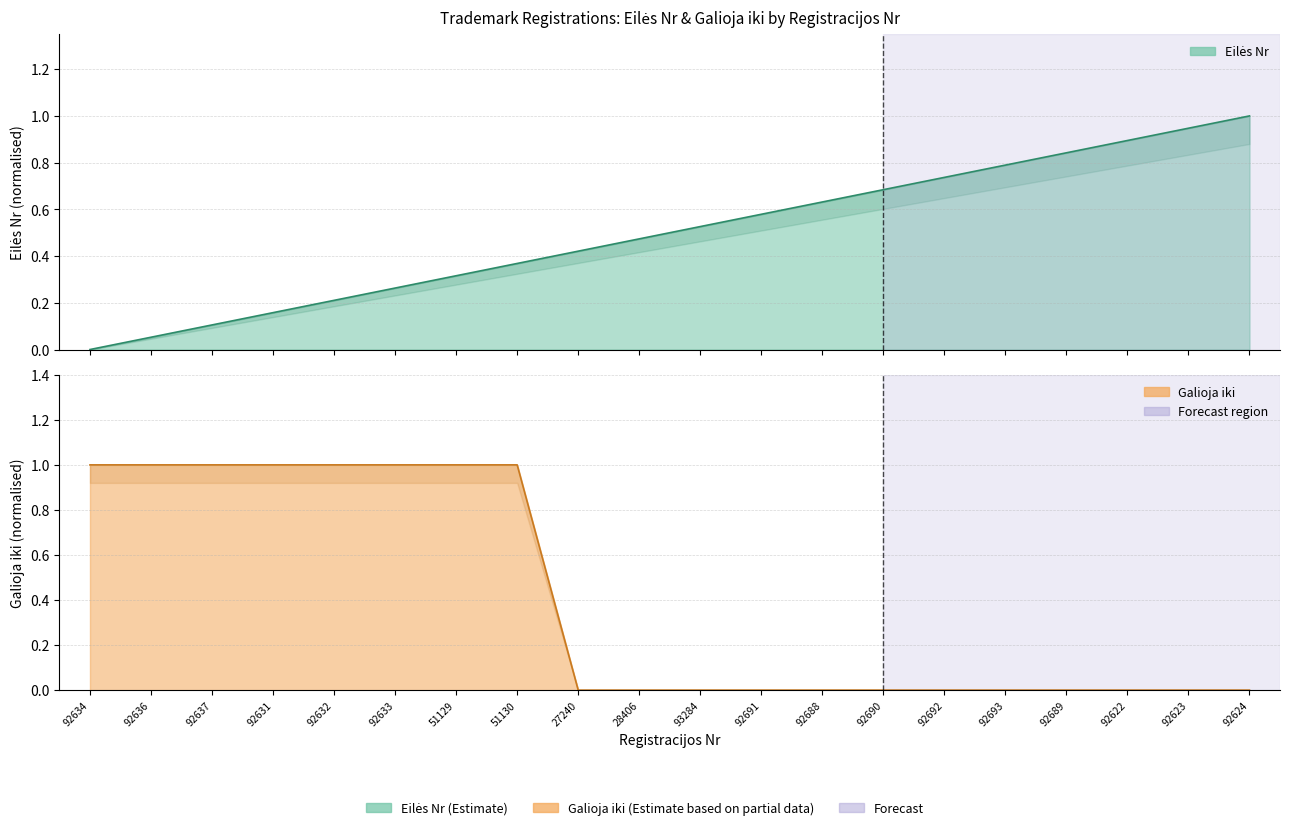

How many lines are shown in the chart?

2